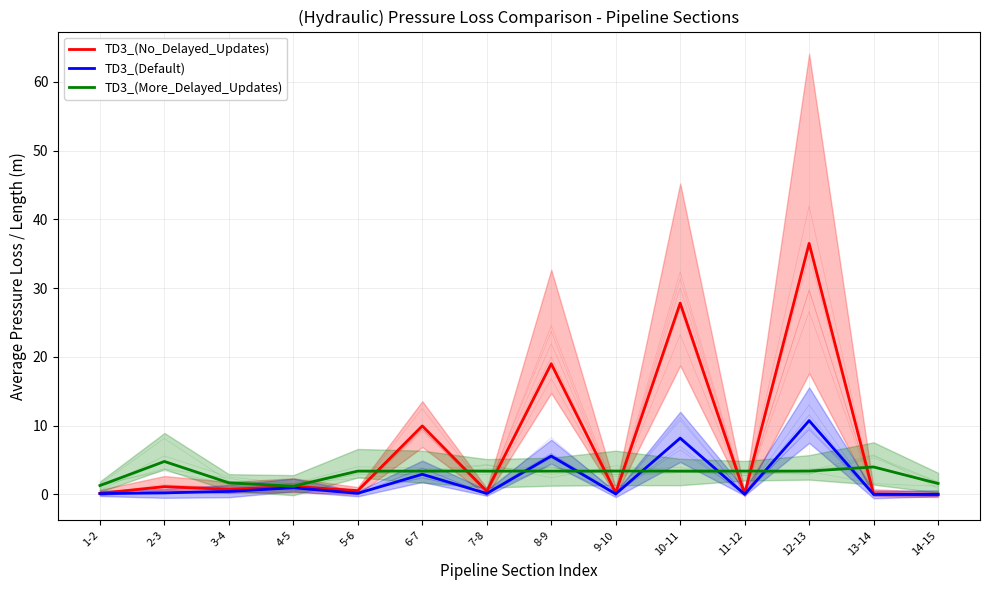

Rank the series by their maximum value, from lowest to highest.

TD3_(More_Delayed_Updates), TD3_(Default), TD3_(No_Delayed_Updates)